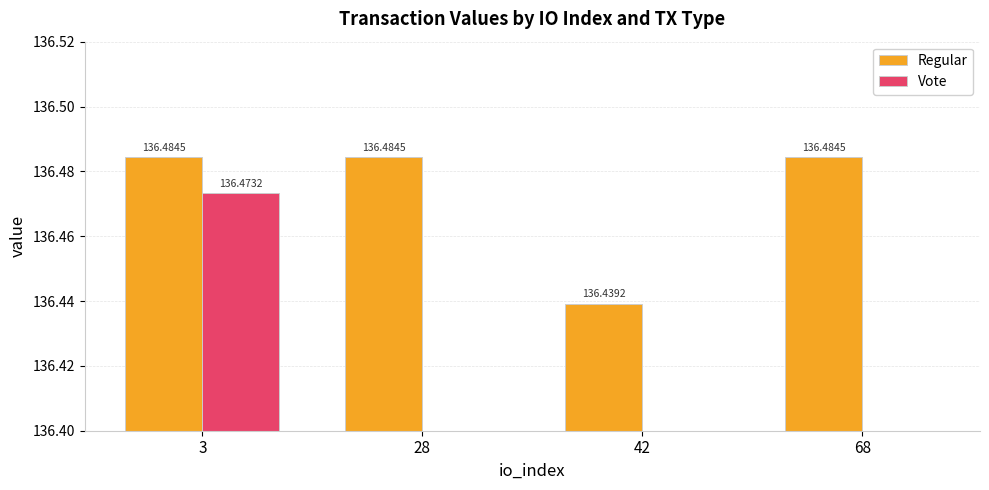

At 28, list the series in order from largest to smallest.

Regular, Vote